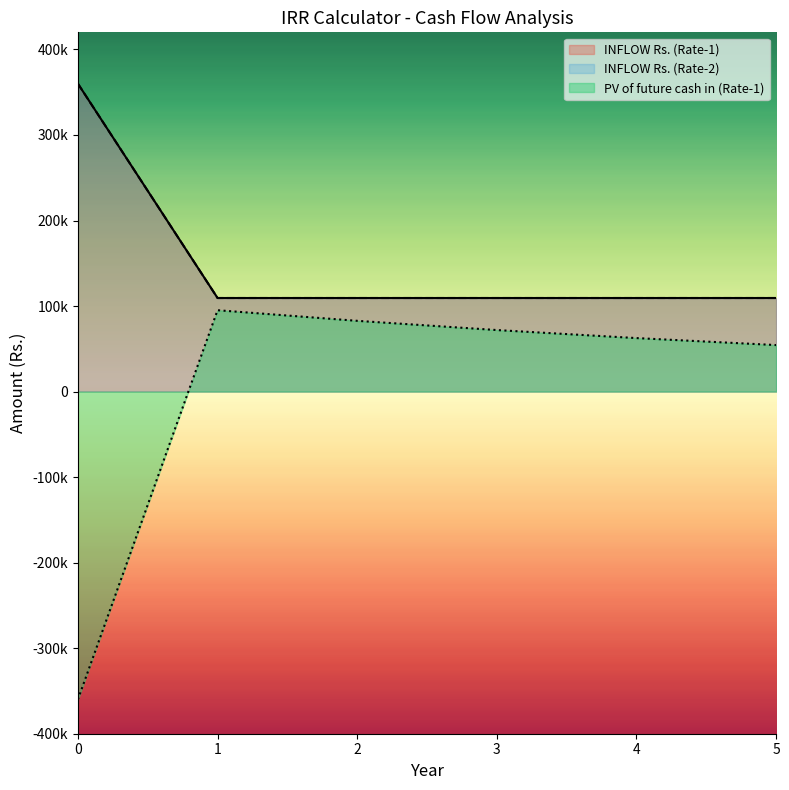

What is the difference between the maximum and second lowest values in the INFLOW Rs. (Rate-2) series?

250600.0